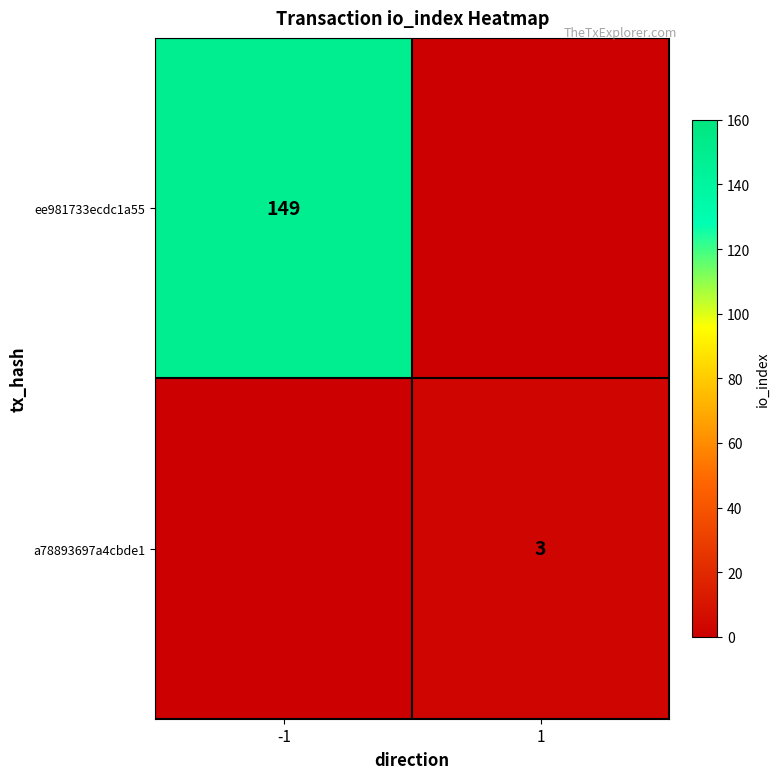

What is the spread (max minus min) of values at 1?

3